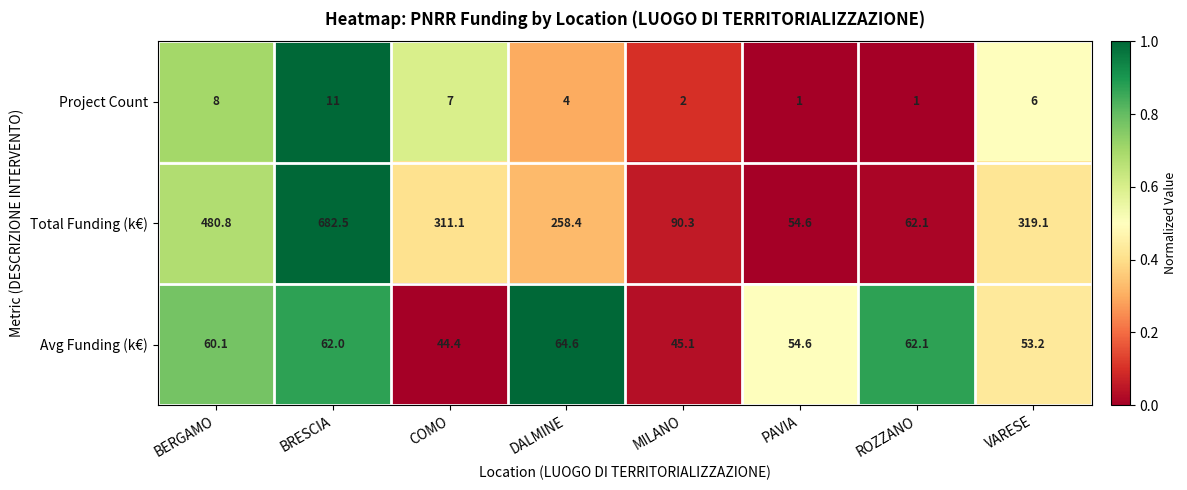

Reading left to right, list all the values displayed in this chart.

Project Count: BERGAMO=8.0	BRESCIA=11.0	COMO=7.0	DALMINE=4.0	MILANO=2.0	PAVIA=1.0	ROZZANO=1.0	VARESE=6.0
Total Funding (k€): BERGAMO=480.8	BRESCIA=682.5	COMO=311.1	DALMINE=258.4	MILANO=90.3	PAVIA=54.6	ROZZANO=62.1	VARESE=319.1
Avg Funding (k€): BERGAMO=60.1	BRESCIA=62.0	COMO=44.4	DALMINE=64.6	MILANO=45.1	PAVIA=54.6	ROZZANO=62.1	VARESE=53.2